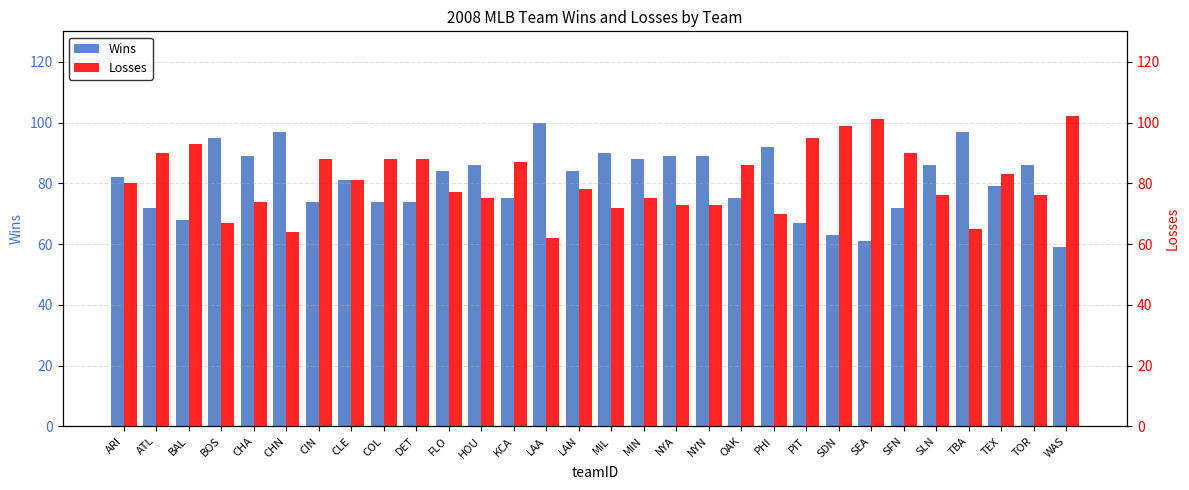

The Losses series shows 101 at SEA. True or false?

True